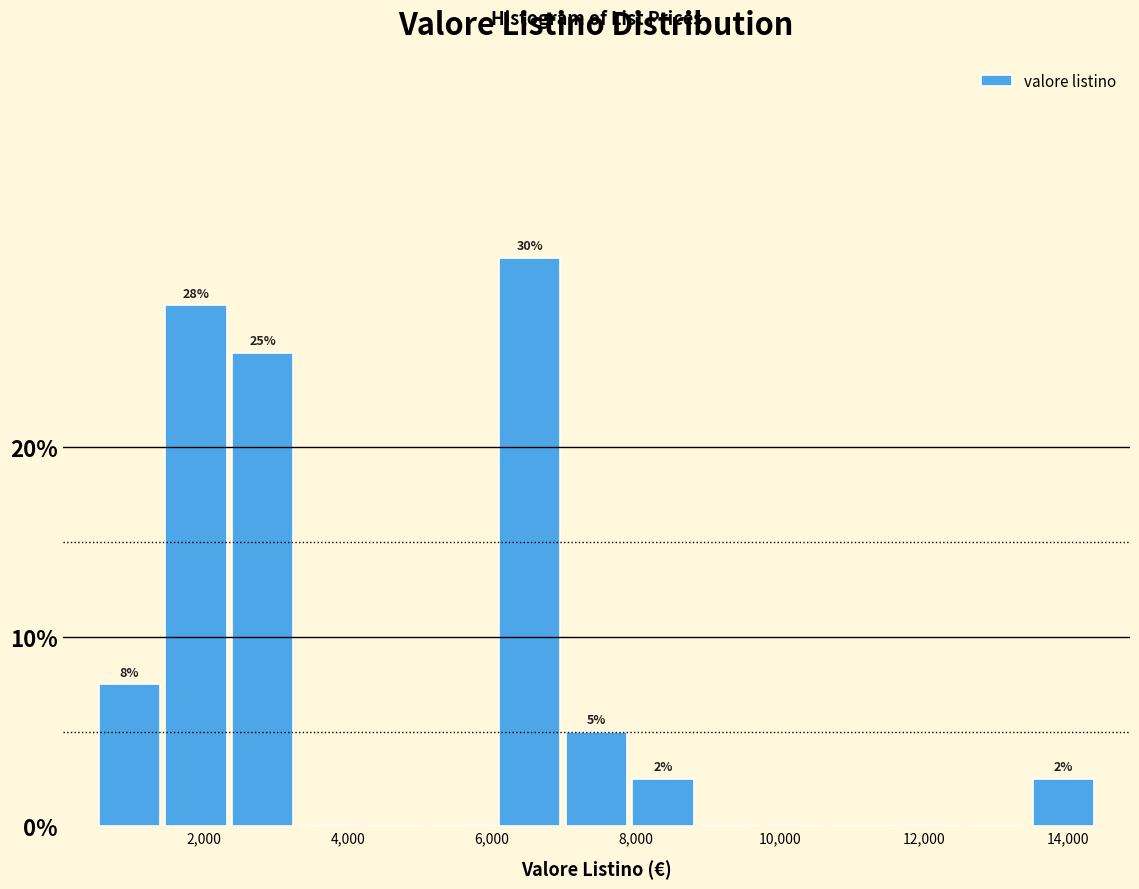

Which range on the x-axis has the tallest bar?

6000 to 7000